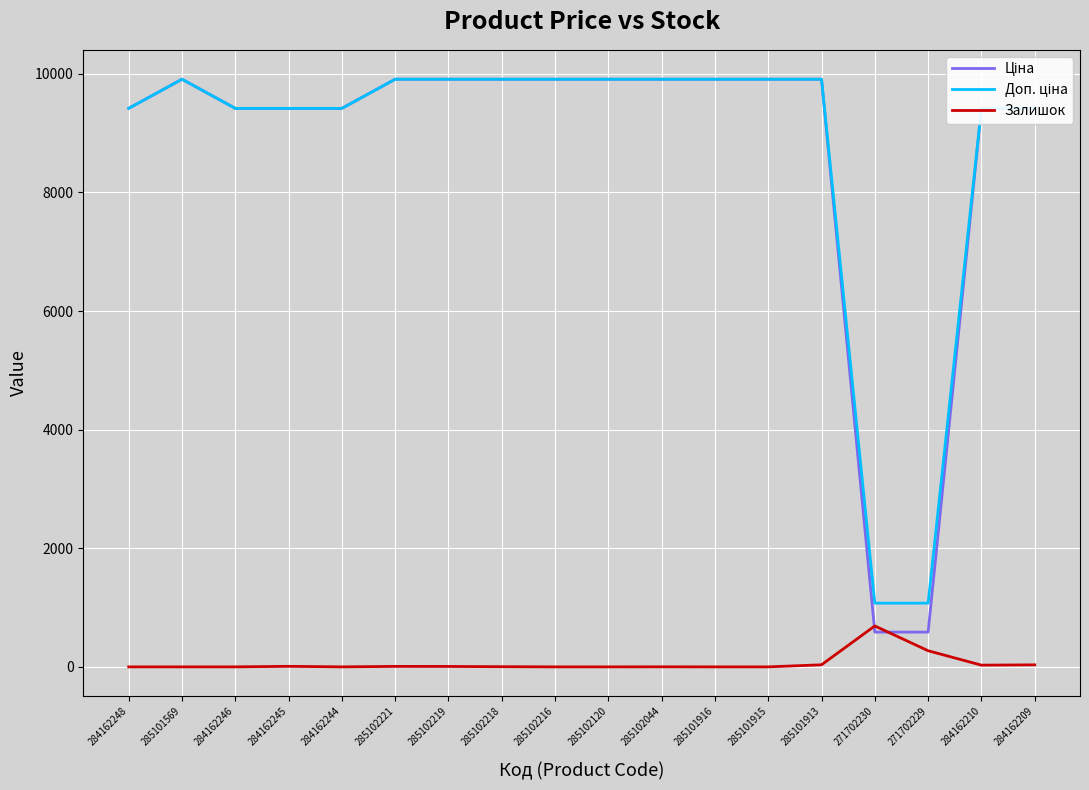

Where is Залишок nearest to the value 345?

271702229